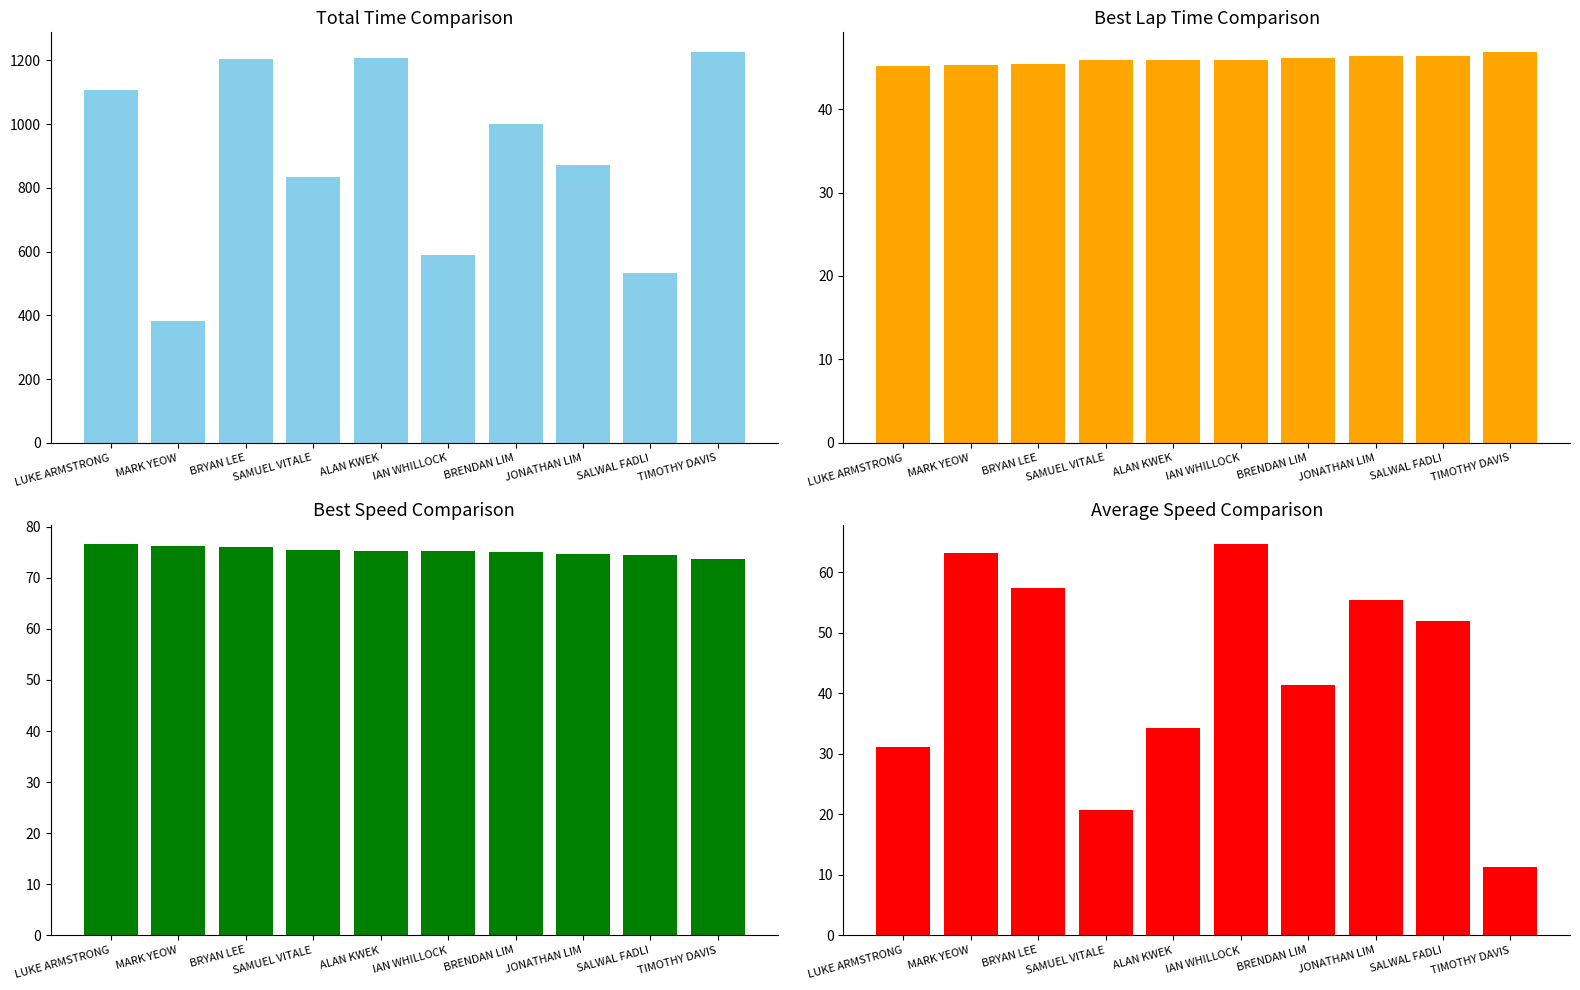

Between TIMOTHY DAVIS and BRENDAN LIM, which is larger?

TIMOTHY DAVIS